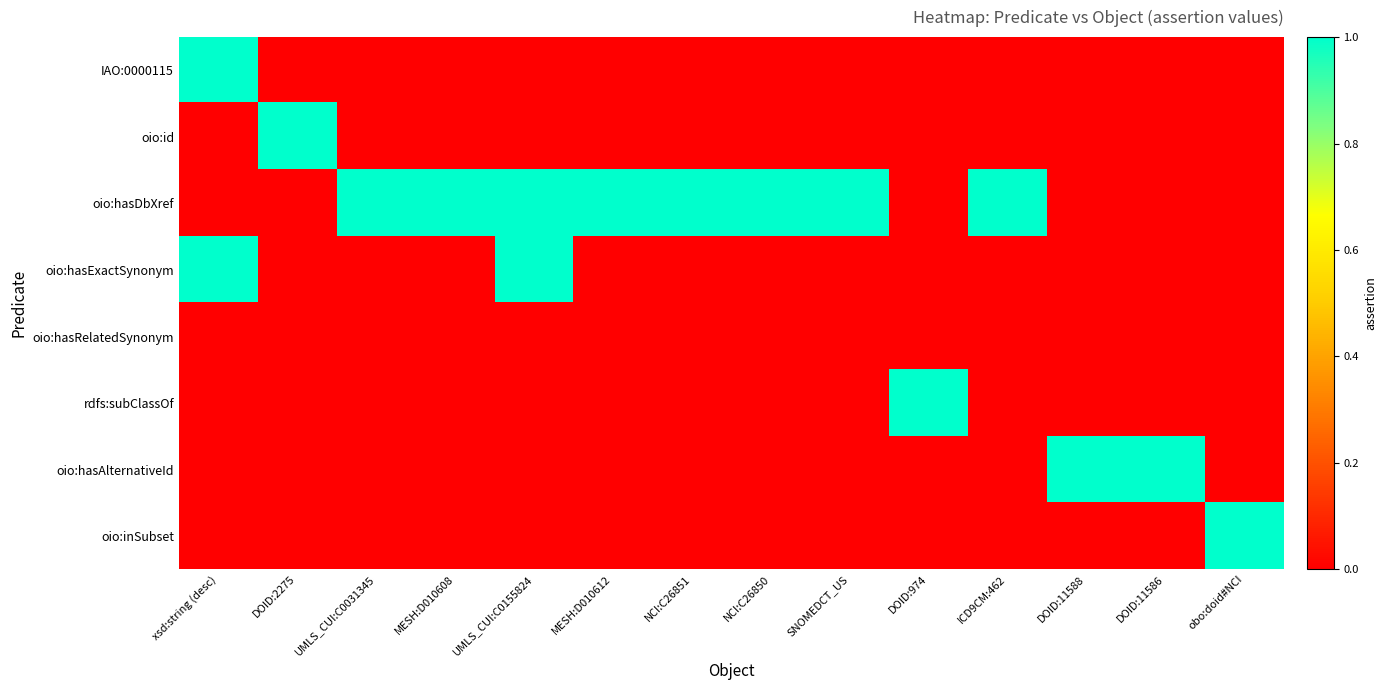

Reading right to left, extract all data points from this chart.

IAO:0000115: obo:doid#NCI=0	DOID:11586=0	DOID:11588=0	ICD9CM:462=0	DOID:974=0	SNOMEDCT_US=0	NCI:C26850=0	NCI:C26851=0	MESH:D010612=0	UMLS_CUI:C0155824=0	MESH:D010608=0	UMLS_CUI:C0031345=0	DOID:2275=0	xsd:string (desc)=1
oio:id: obo:doid#NCI=0	DOID:11586=0	DOID:11588=0	ICD9CM:462=0	DOID:974=0	SNOMEDCT_US=0	NCI:C26850=0	NCI:C26851=0	MESH:D010612=0	UMLS_CUI:C0155824=0	MESH:D010608=0	UMLS_CUI:C0031345=0	DOID:2275=1	xsd:string (desc)=0
oio:hasDbXref: obo:doid#NCI=0	DOID:11586=0	DOID:11588=0	ICD9CM:462=1	DOID:974=0	SNOMEDCT_US=1	NCI:C26850=1	NCI:C26851=1	MESH:D010612=1	UMLS_CUI:C0155824=1	MESH:D010608=1	UMLS_CUI:C0031345=1	DOID:2275=0	xsd:string (desc)=0
oio:hasExactSynonym: obo:doid#NCI=0	DOID:11586=0	DOID:11588=0	ICD9CM:462=0	DOID:974=0	SNOMEDCT_US=0	NCI:C26850=0	NCI:C26851=0	MESH:D010612=0	UMLS_CUI:C0155824=1	MESH:D010608=0	UMLS_CUI:C0031345=0	DOID:2275=0	xsd:string (desc)=1
oio:hasRelatedSynonym: obo:doid#NCI=0	DOID:11586=0	DOID:11588=0	ICD9CM:462=0	DOID:974=0	SNOMEDCT_US=0	NCI:C26850=0	NCI:C26851=0	MESH:D010612=0	UMLS_CUI:C0155824=0	MESH:D010608=0	UMLS_CUI:C0031345=0	DOID:2275=0	xsd:string (desc)=0
rdfs:subClassOf: obo:doid#NCI=0	DOID:11586=0	DOID:11588=0	ICD9CM:462=0	DOID:974=1	SNOMEDCT_US=0	NCI:C26850=0	NCI:C26851=0	MESH:D010612=0	UMLS_CUI:C0155824=0	MESH:D010608=0	UMLS_CUI:C0031345=0	DOID:2275=0	xsd:string (desc)=0
oio:hasAlternativeId: obo:doid#NCI=0	DOID:11586=1	DOID:11588=1	ICD9CM:462=0	DOID:974=0	SNOMEDCT_US=0	NCI:C26850=0	NCI:C26851=0	MESH:D010612=0	UMLS_CUI:C0155824=0	MESH:D010608=0	UMLS_CUI:C0031345=0	DOID:2275=0	xsd:string (desc)=0
oio:inSubset: obo:doid#NCI=1	DOID:11586=0	DOID:11588=0	ICD9CM:462=0	DOID:974=0	SNOMEDCT_US=0	NCI:C26850=0	NCI:C26851=0	MESH:D010612=0	UMLS_CUI:C0155824=0	MESH:D010608=0	UMLS_CUI:C0031345=0	DOID:2275=0	xsd:string (desc)=0